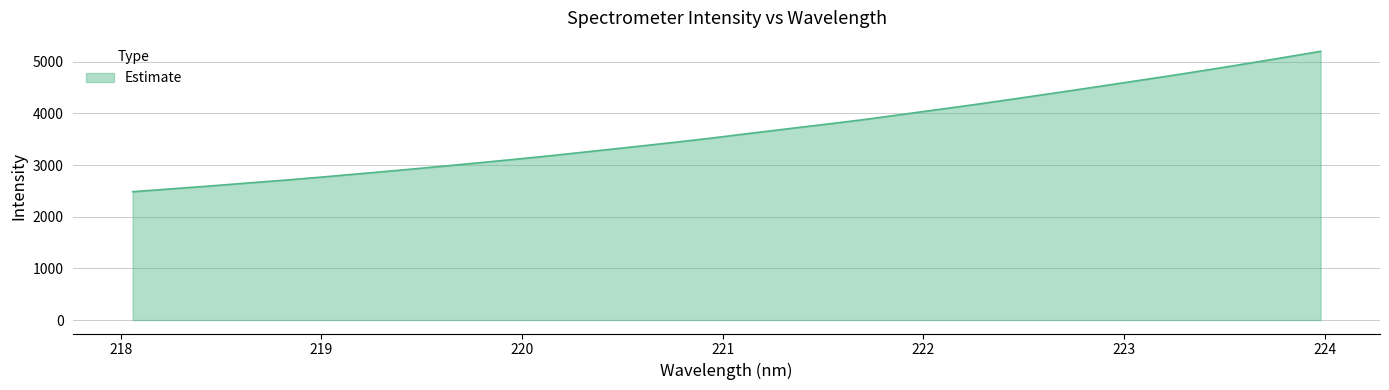

What is the greatest value displayed?

5202.0